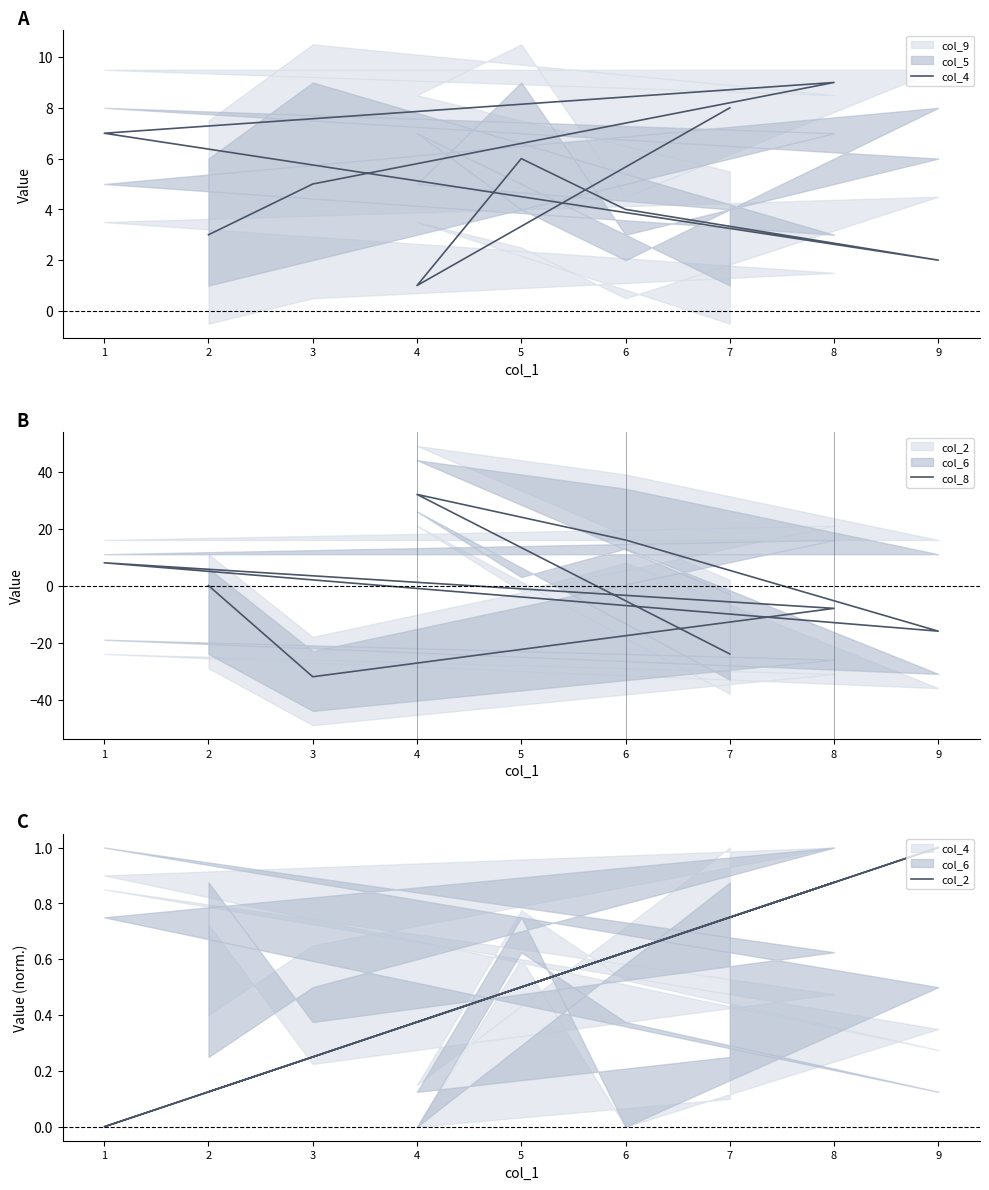

Which series changed the most between 8 and 6?

col_8